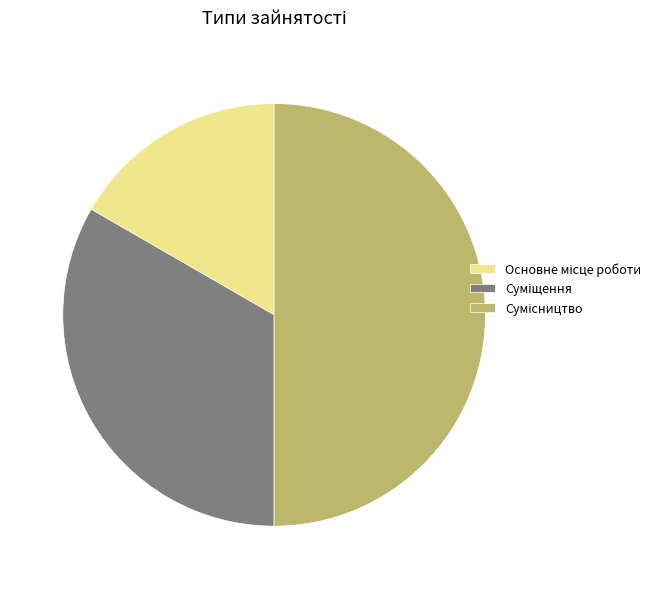

What is the smallest slice in the pie chart?

Основне місце роботи